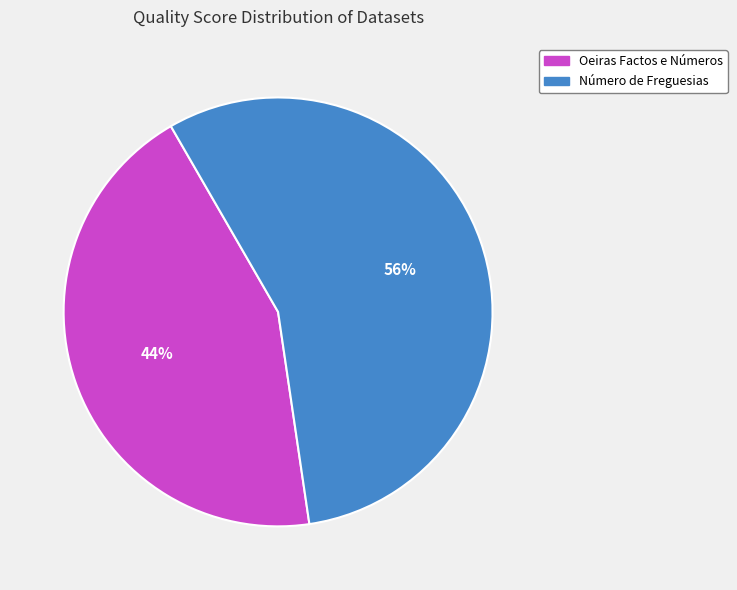

To the nearest percent, what portion does Número de Freguesias represent?

56%